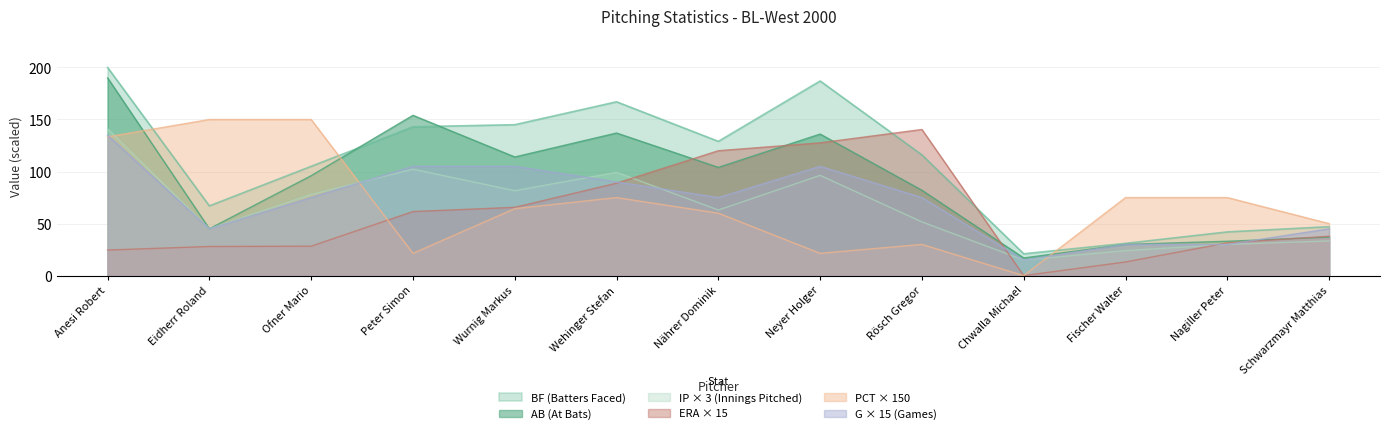

Which series has the widest spread of values?

BF (Batters Faced)